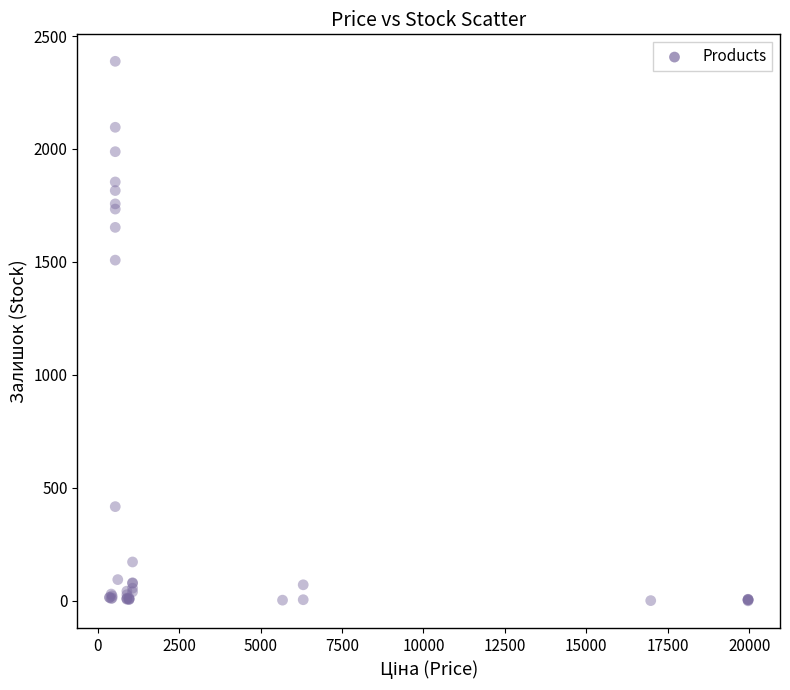

What Y value in the scatter plot is closest to 1194?

1508